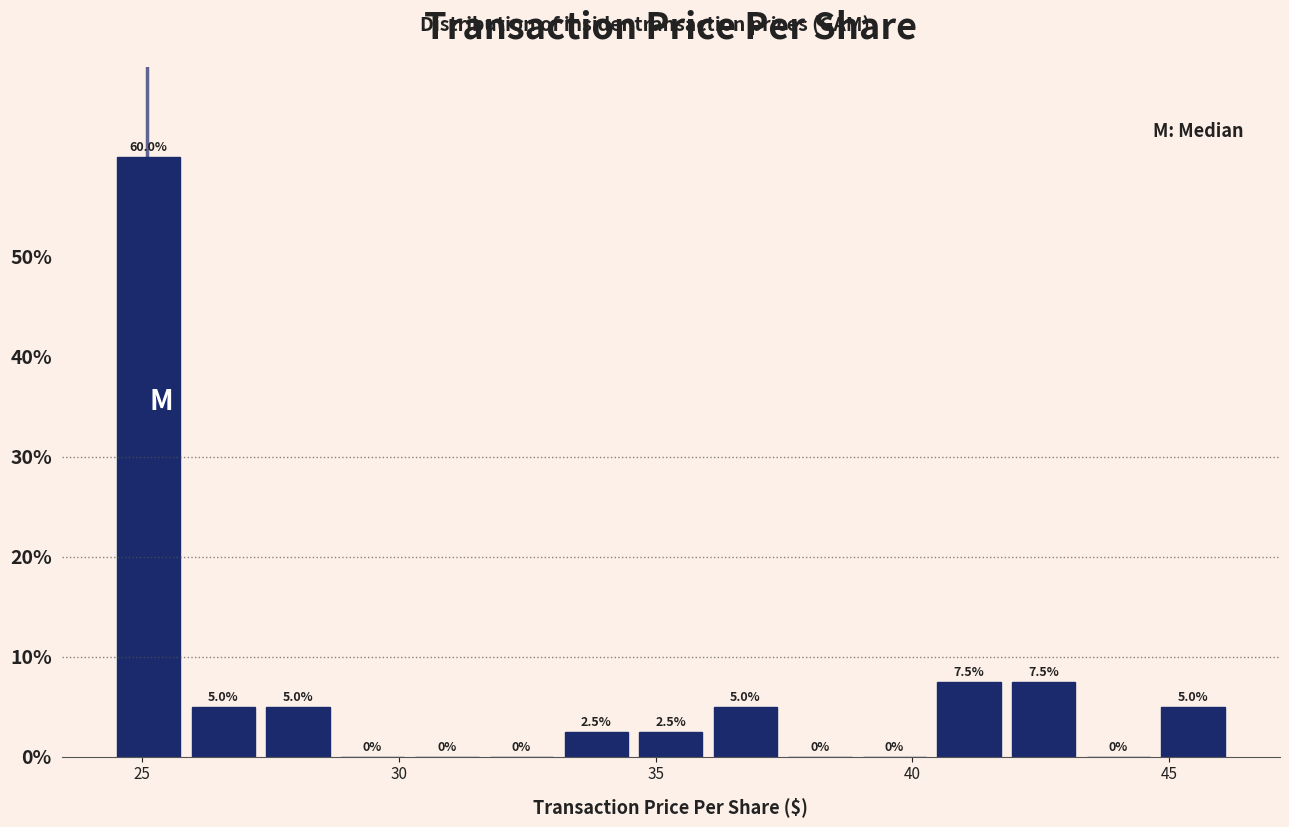

Read against the x-axis, roughly where is the centre of the tallest bar?

25.0